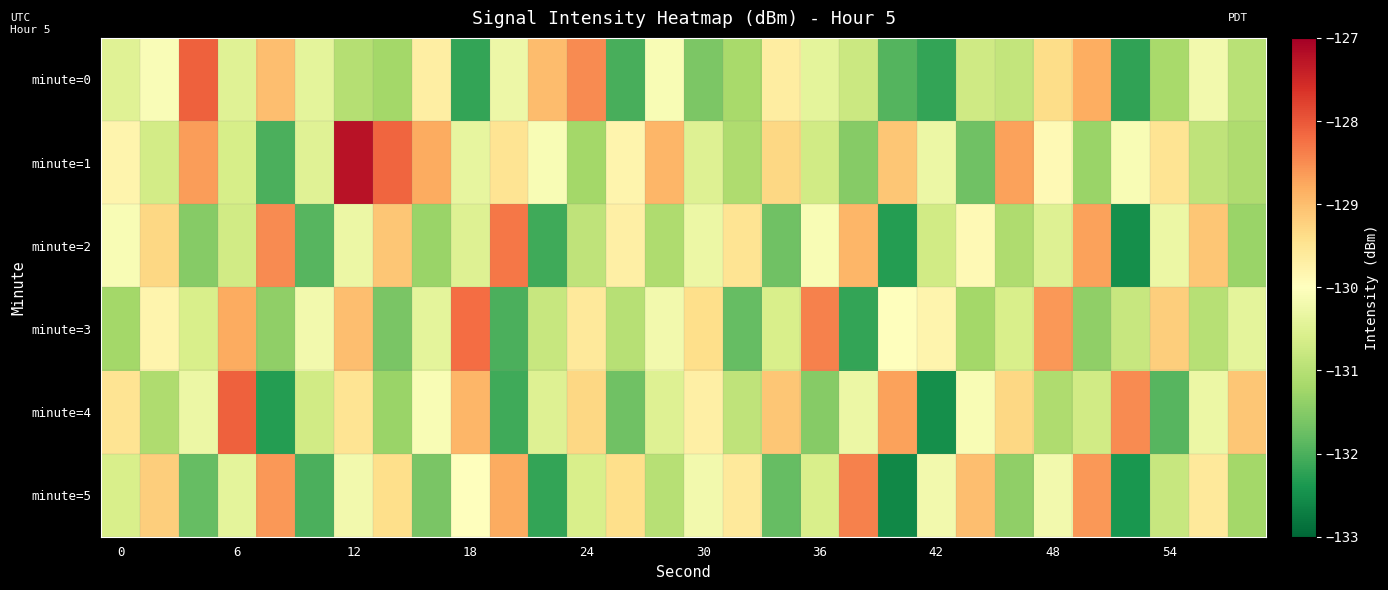

Which series has the widest spread of values?

minute=1